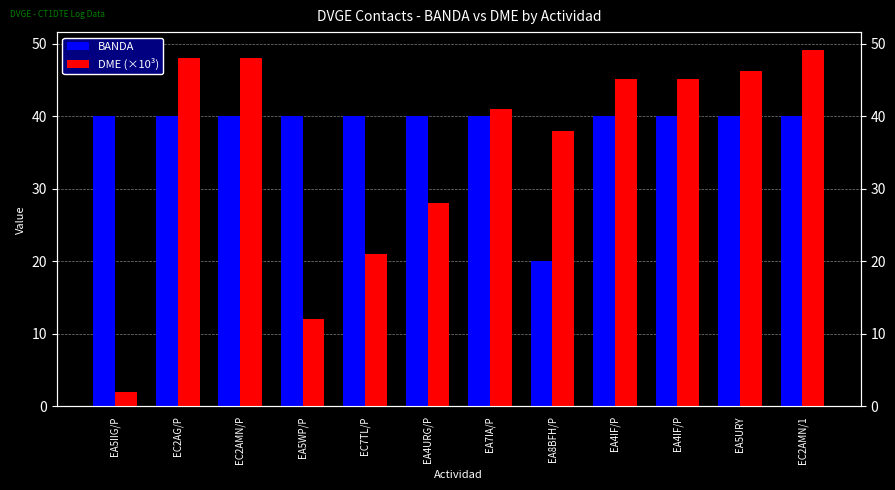

Reading left to right, list all the values displayed in this chart.

BANDA: EA5IIG/P=40.0	EC2AG/P=40.0	EC2AMN/P=40.0	EA5WP/P=40.0	EC7TL/P=40.0	EA4URG/P=40.0	EA7IA/P=40.0	EA8BFH/P=20.0	EA4IF/P=40.0	EA4IF/P=40.0	EA5URY=40.0	EC2AMN/1=40.0
DME (×10³): EA5IIG/P=2.0	EC2AG/P=48.0	EC2AMN/P=48.0	EA5WP/P=12.0	EC7TL/P=21.0	EA4URG/P=28.1	EA7IA/P=41.1	EA8BFH/P=38.0	EA4IF/P=45.1	EA4IF/P=45.2	EA5URY=46.2	EC2AMN/1=49.2